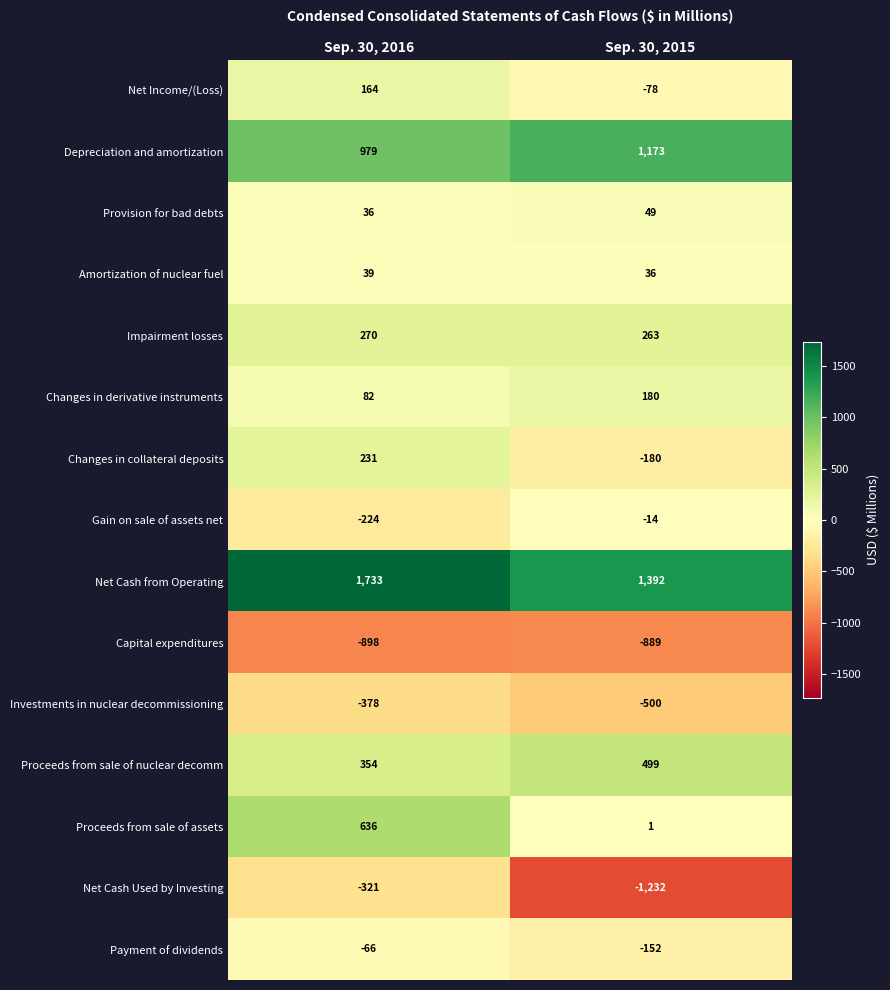

Which series has the largest total across all categories?

Net Cash from Operating